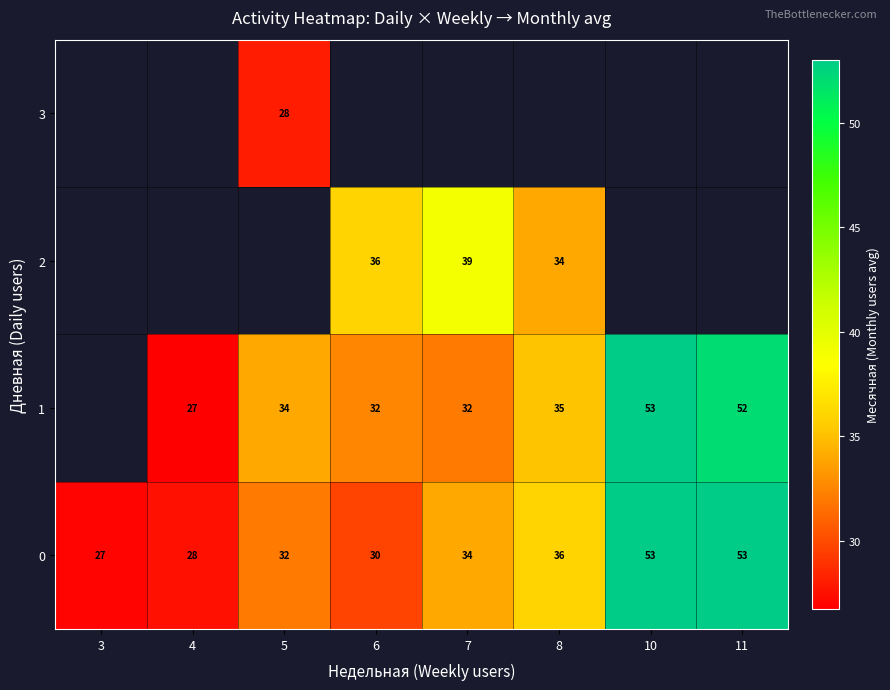

The value of 3 at 5 is 38. True or false?

False